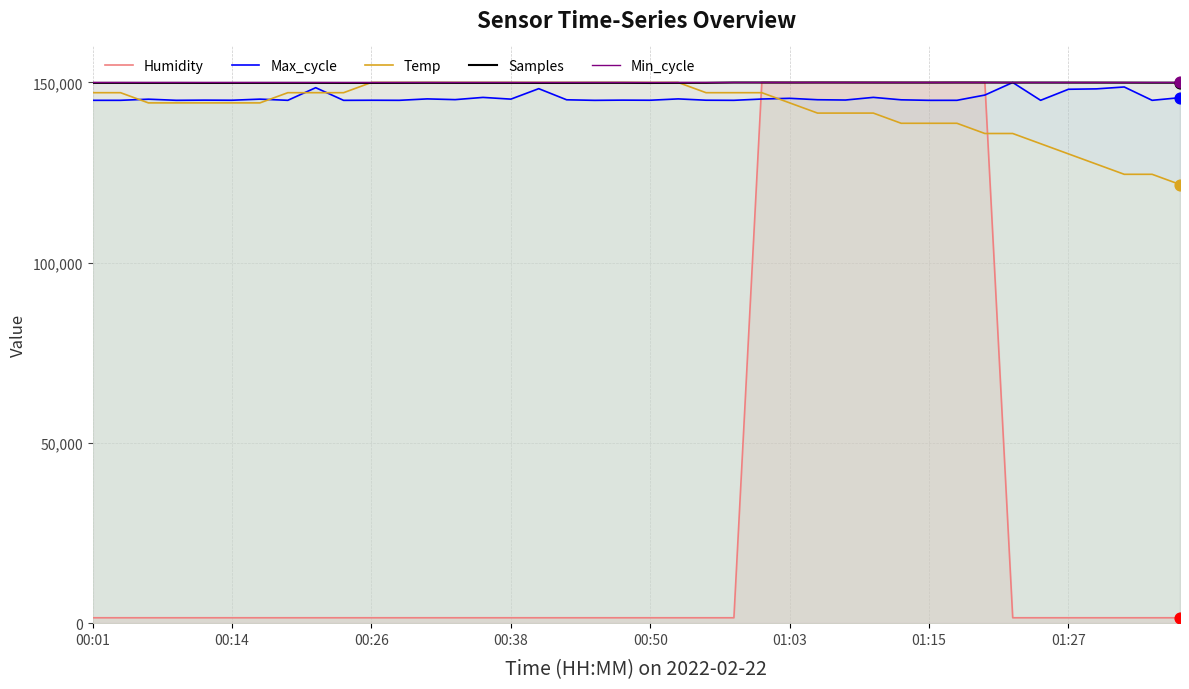

Which series reaches the maximum Y coordinate?

Humidity